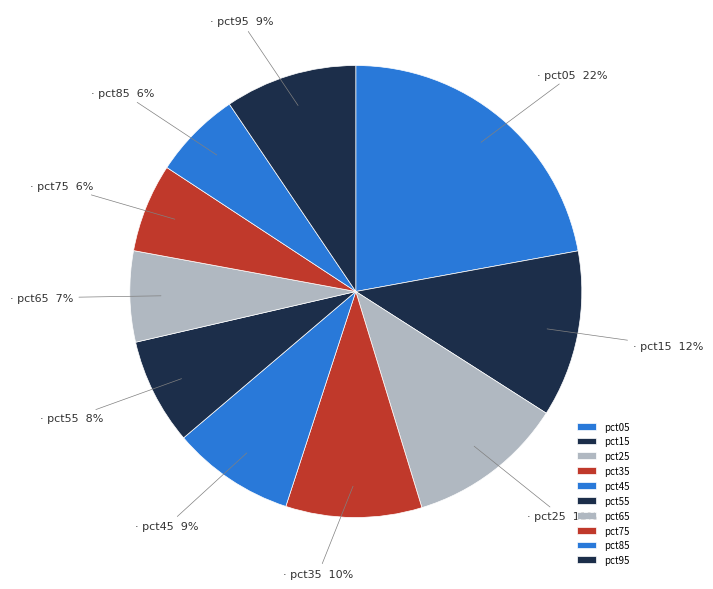

Which category has the smallest portion of the pie?

pct85